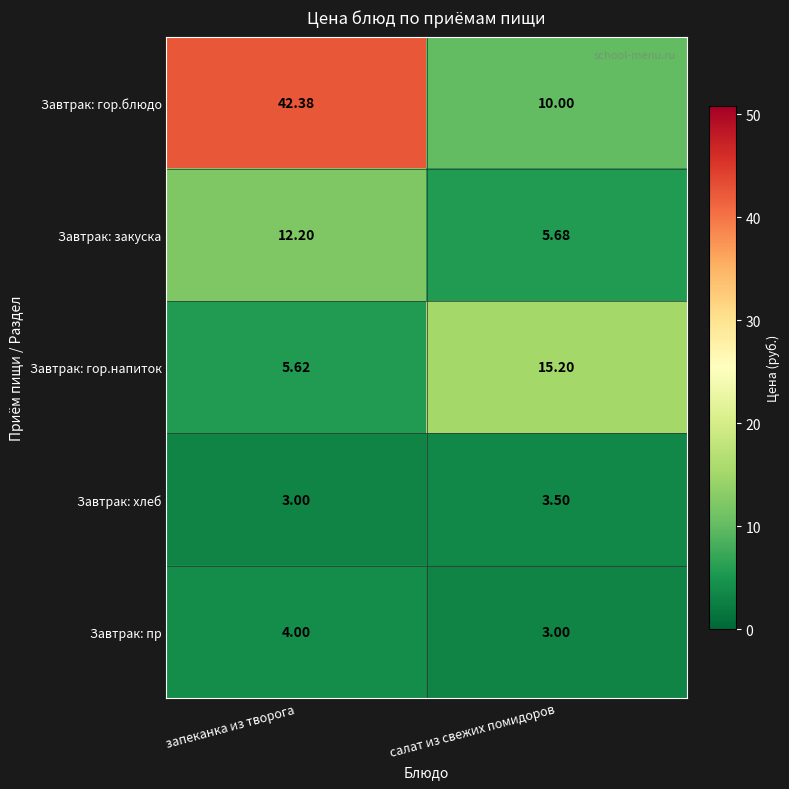

What is the smallest value displayed?

3.0